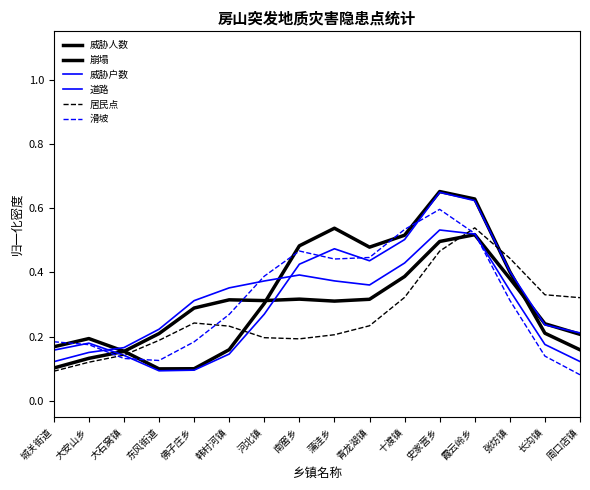

What position from the right is 张坊镇?

3